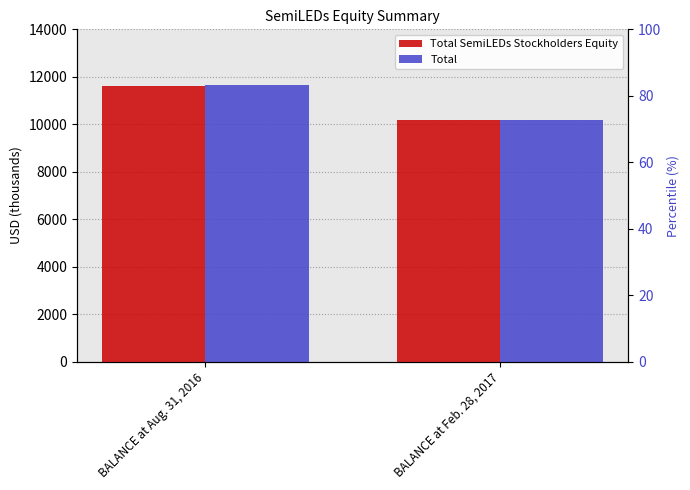

Are the bars horizontal?

No